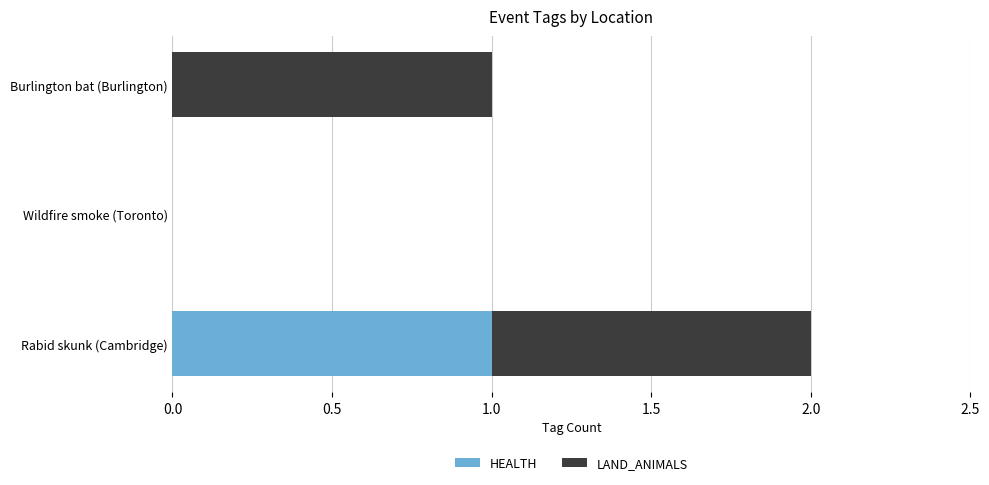

Is it true that HEALTH equals 2 at Rabid skunk (Cambridge)?

False